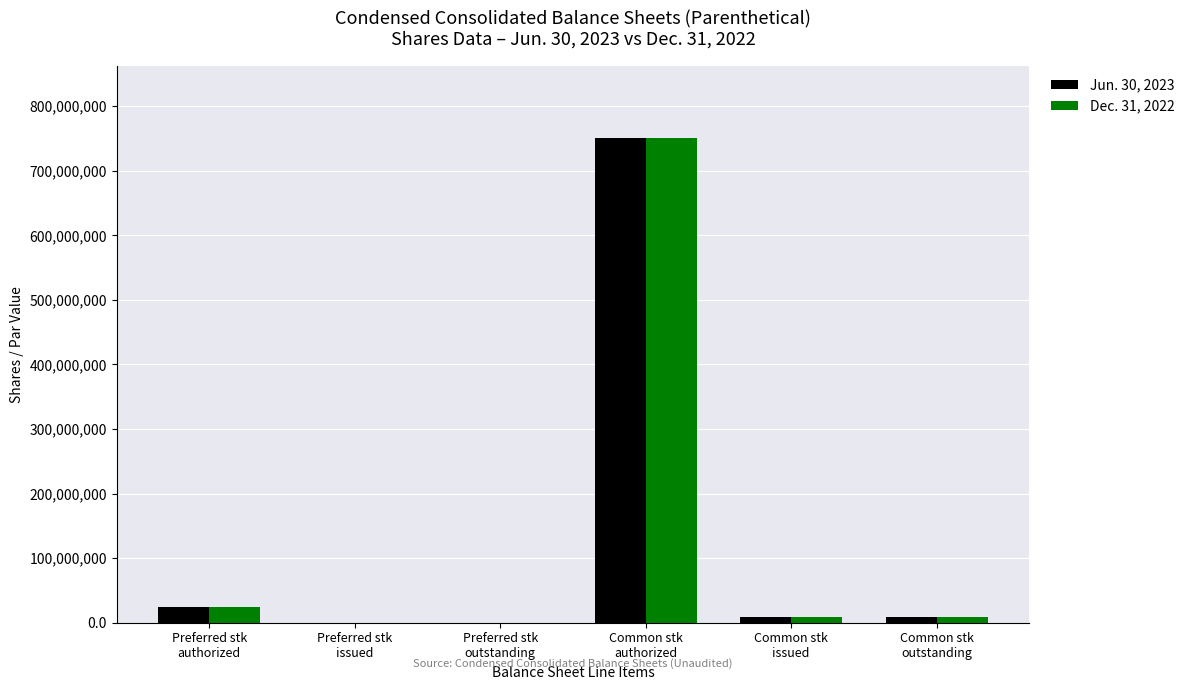

Is it true that Jun. 30, 2023 equals 8475950 at Common stk
issued?

True